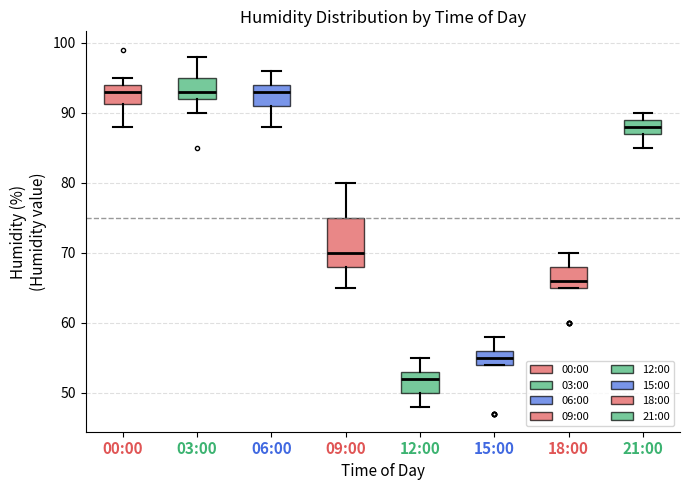

Where is the lower edge of the box for 21:00 on the y-axis? The values are not printed on the chart, so give them approximately, as read against the axis.

87